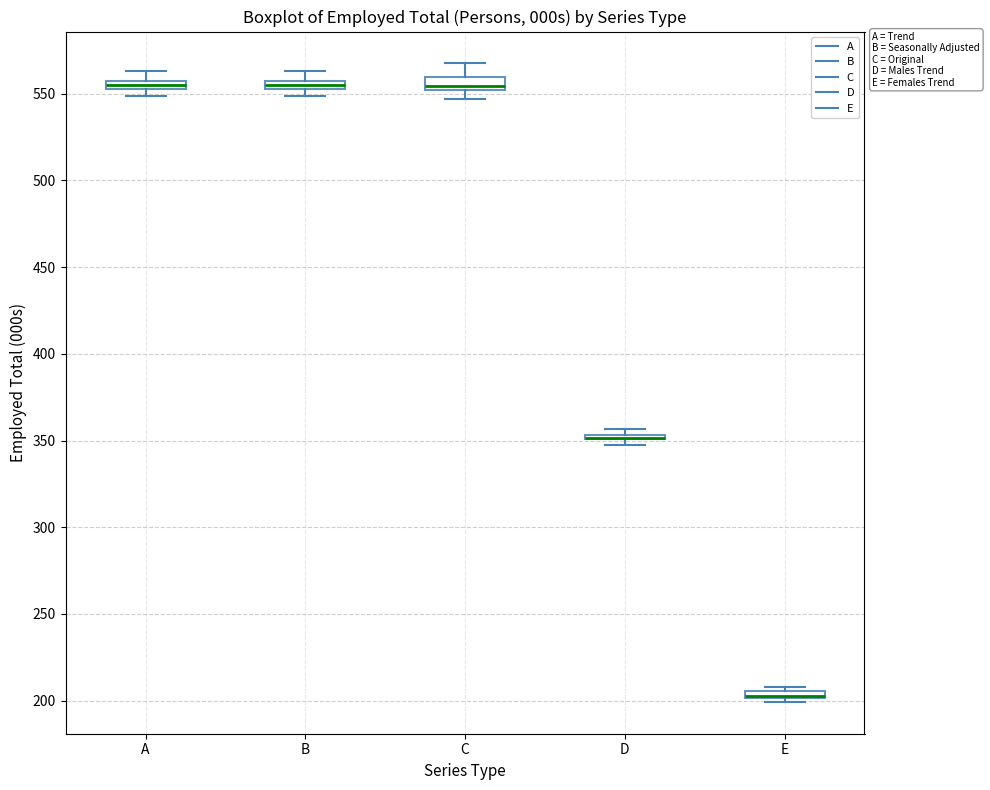

Where does the median line of the box for C sit on the y-axis? The values are not printed on the chart, so give them approximately, as read against the axis.

555